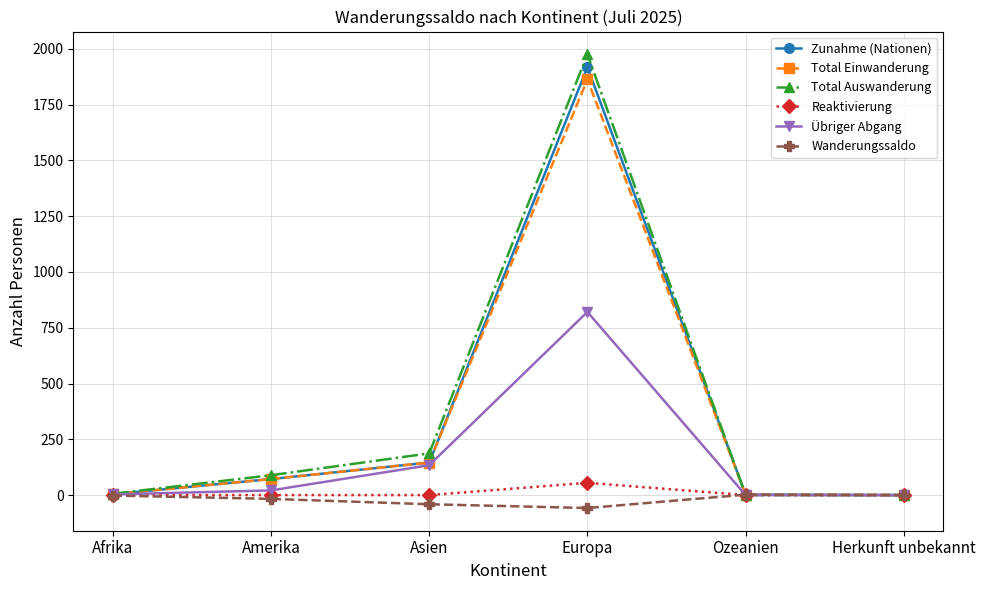

What is the total value across all series at Afrika?

15